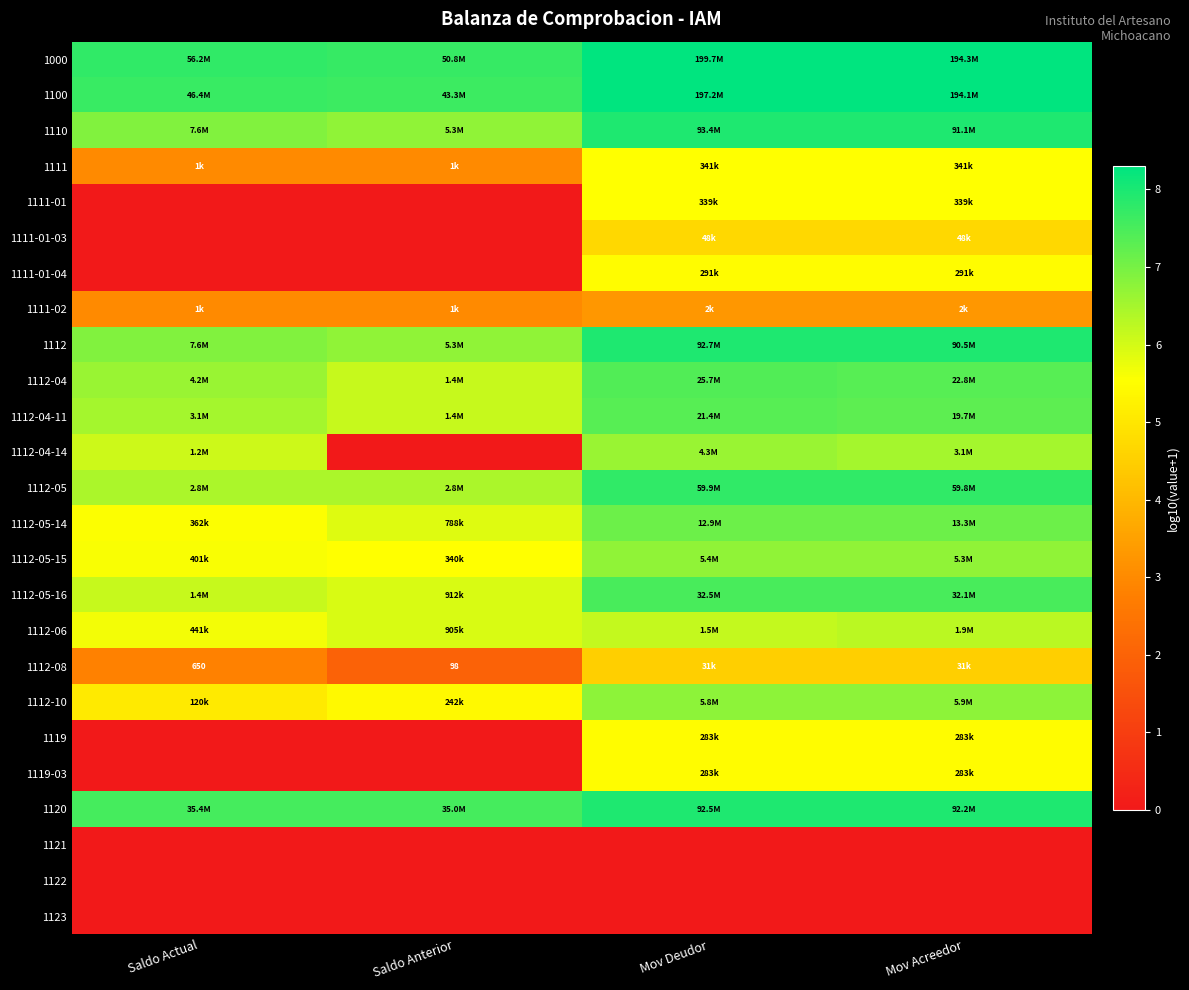

Which category has the highest value across all series?

Mov Deudor